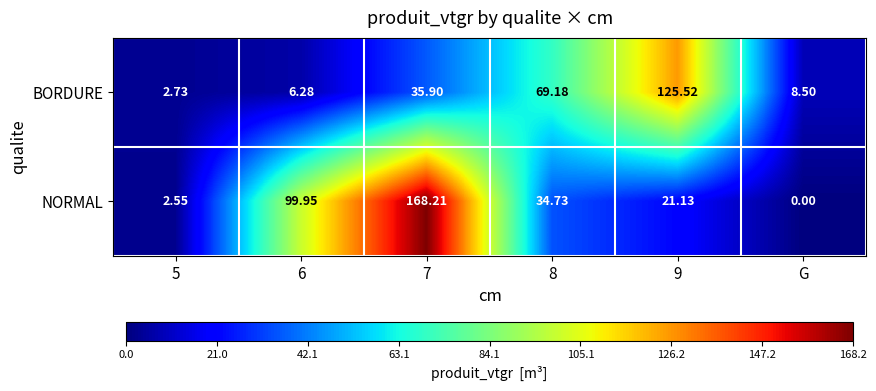

Between 8 and G, which series saw the biggest shift?

BORDURE